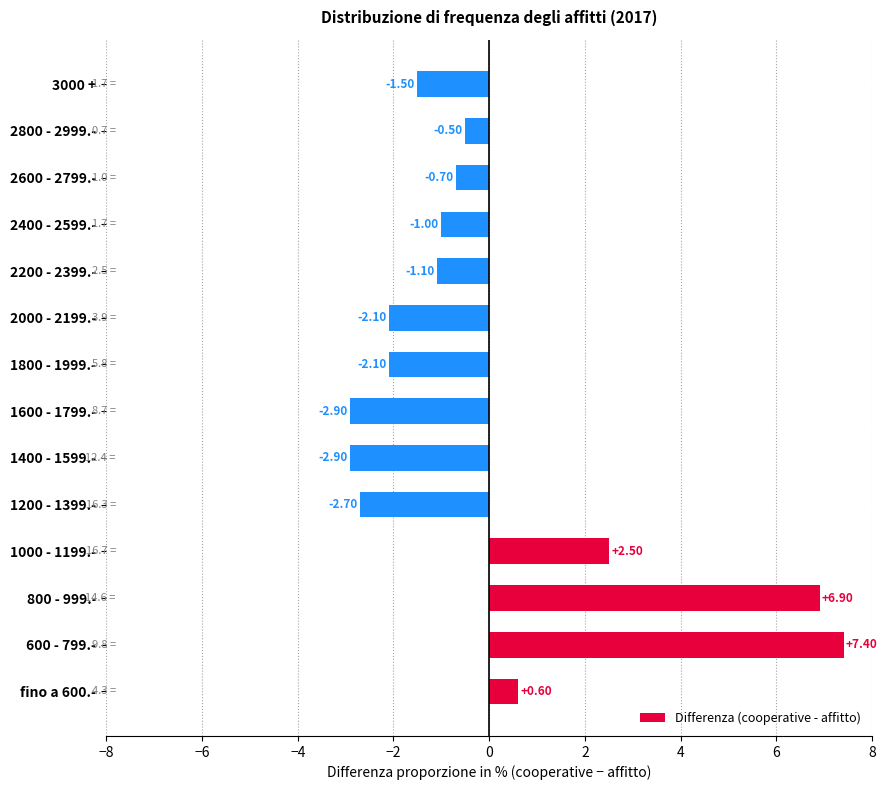

Does the chart contain stacked bars?

No